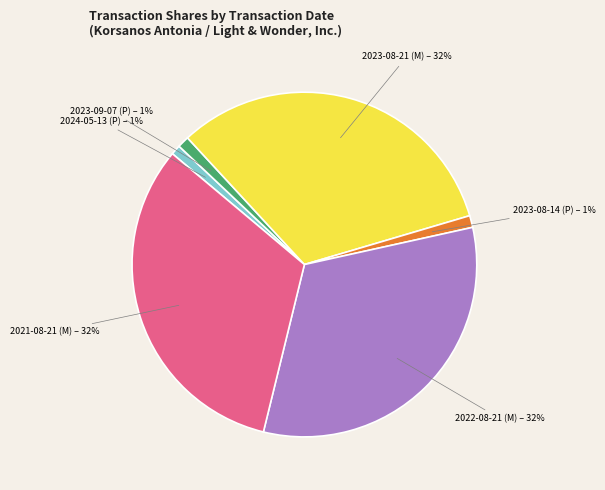

Combined, do 2023-08-21 (M) and 2023-09-07 (P) account for over 50%?

No